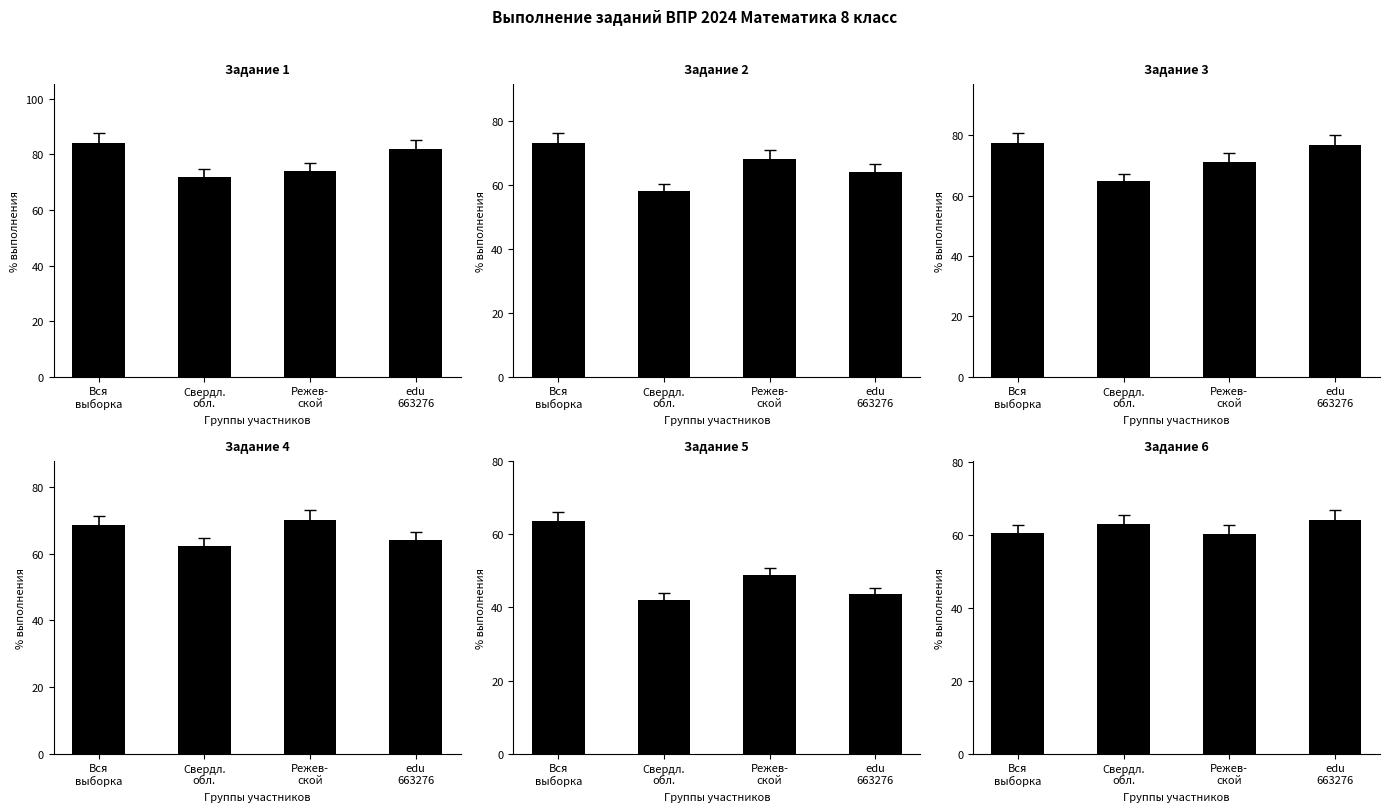

How many bars are there in total?

24